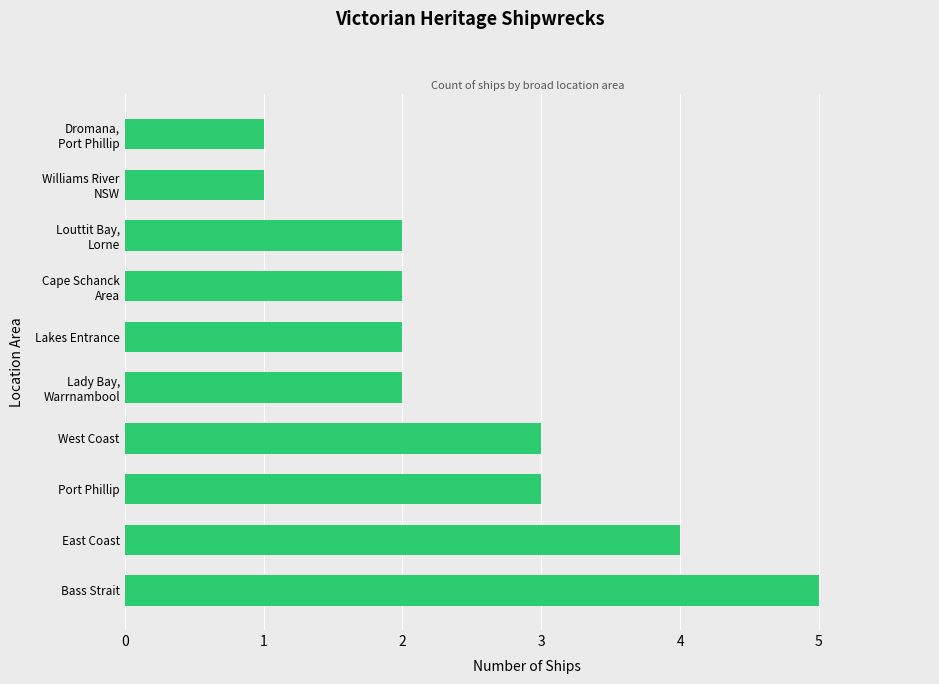

Approximately how many times larger is the value at Port Phillip compared to East Coast?

0.8